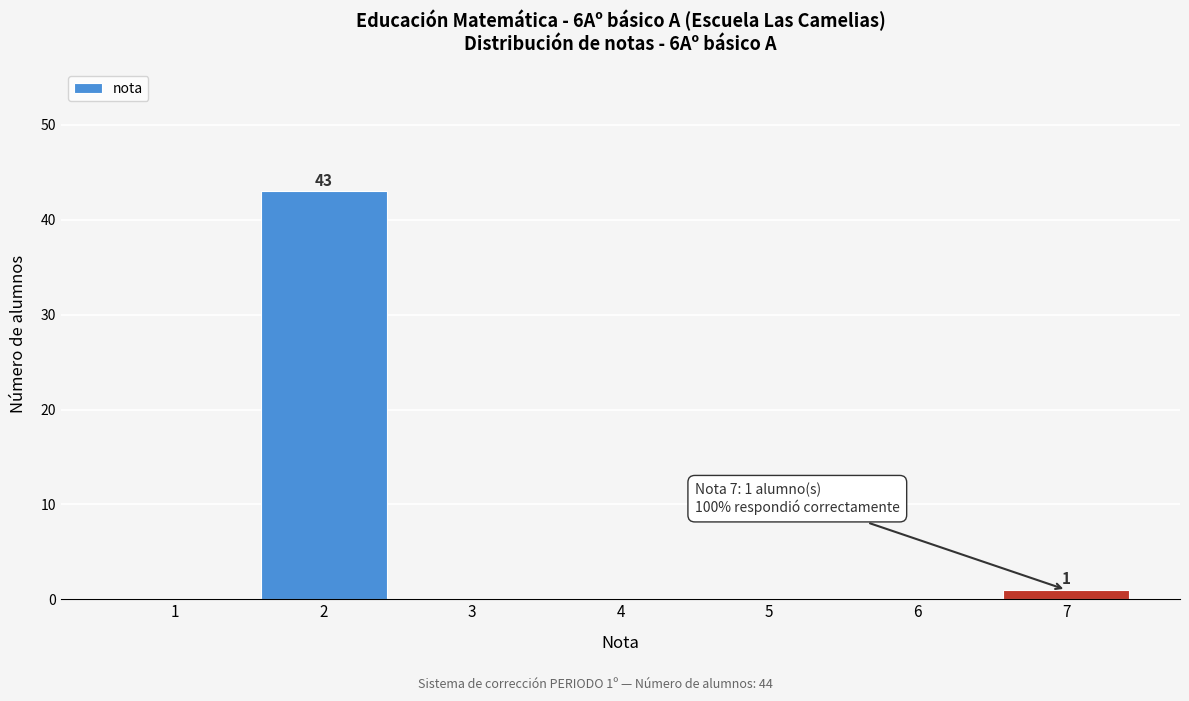

Reading right to left, list all the values displayed in this chart.

7=1	6=0	5=0	4=0	3=0	2=43	1=0